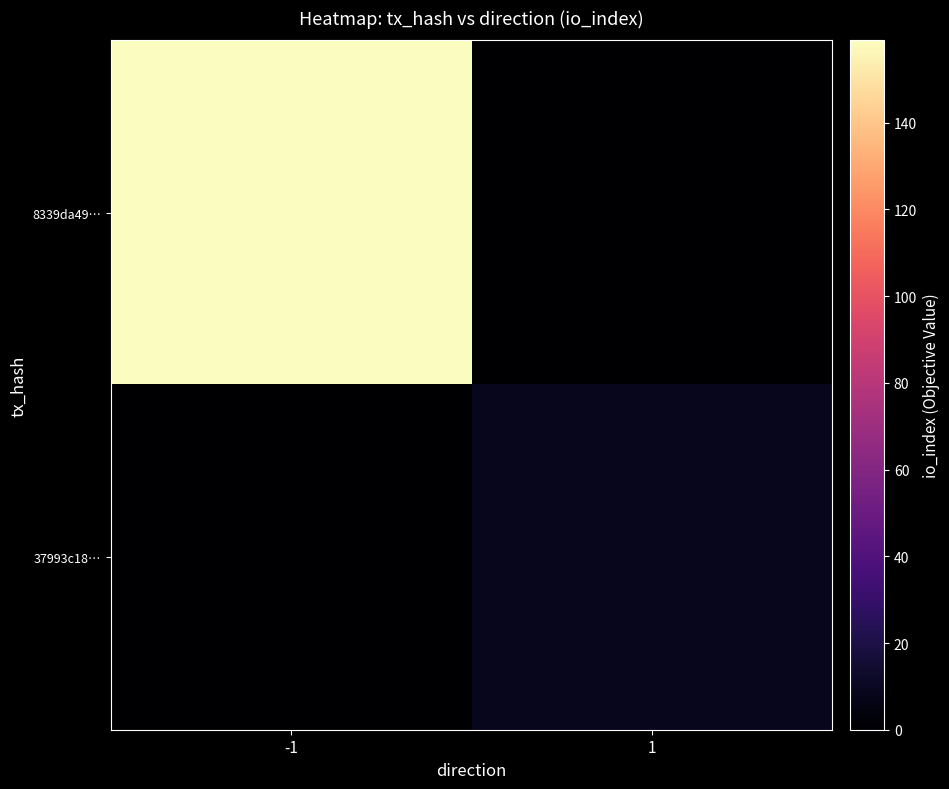

List the series in order of their peak value, lowest first.

37993c18…, 8339da49…